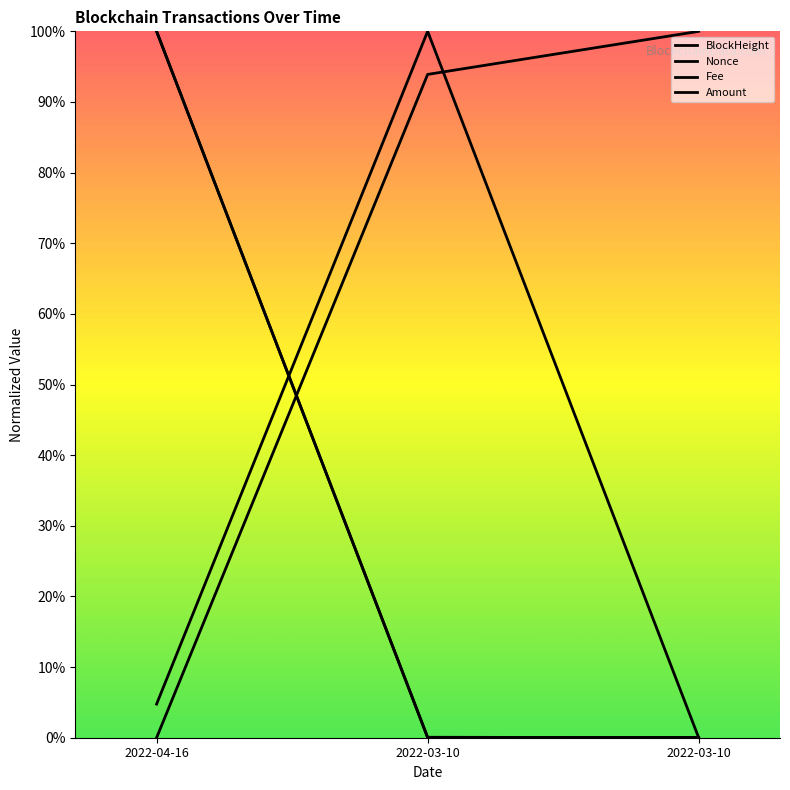

At which label is Nonce closest to 50?

2022-03-10